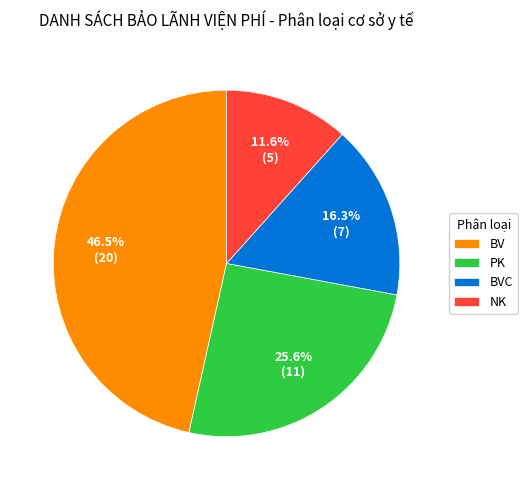

Approximately how many times larger is the value at BV compared to NK?

4.0